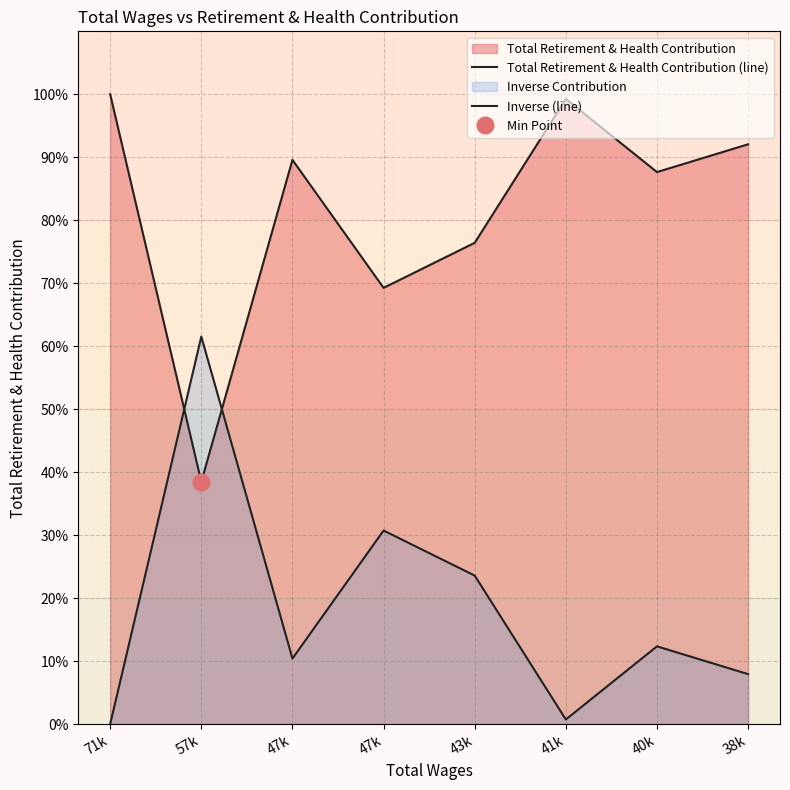

What is the value of the Total Retirement & Health Contribution (line) point at the 7th from the left?

87.7